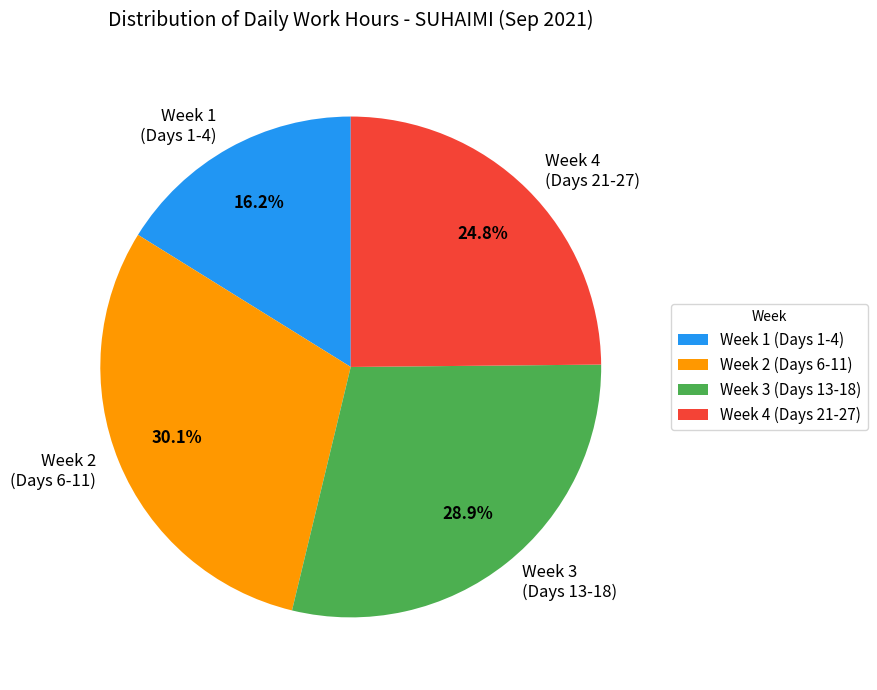

How many slices are in this pie chart?

4